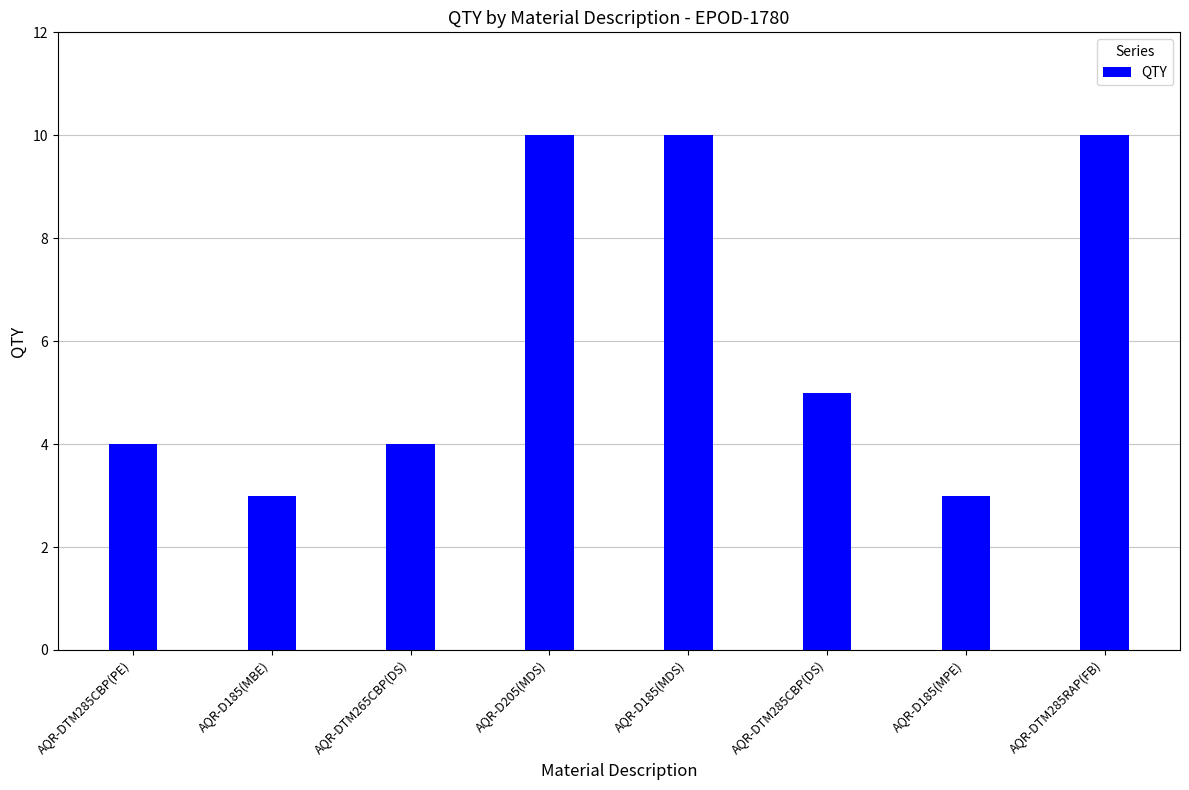

Does the chart contain any negative values?

No